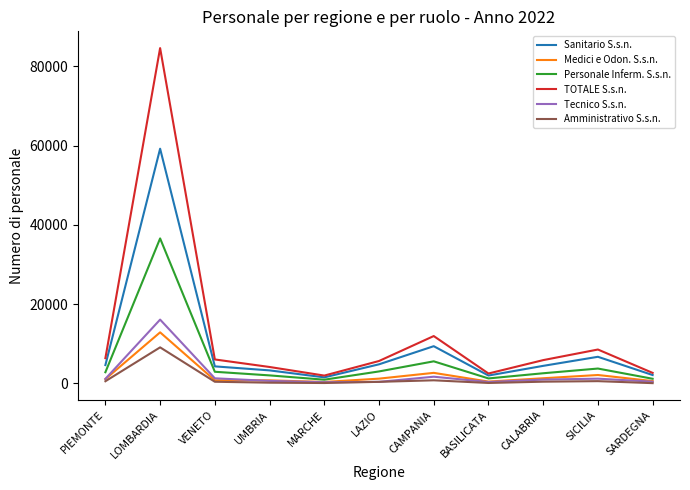

Is it true that TOTALE S.s.n. equals 5891 at CALABRIA?

True